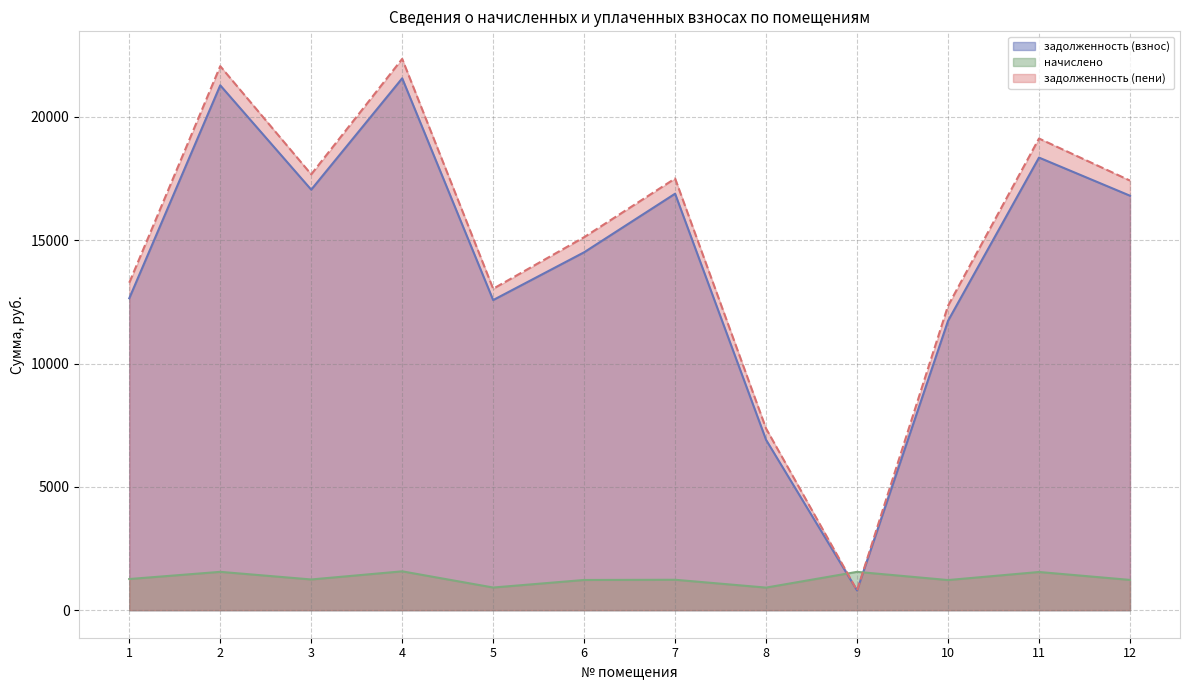

Reading left to right, extract all data points from this chart.

задолженность (взнос): 12645.1	21280.2	17048.6	21564.6	12573.0	14510.7	16885.9	6905.0	800.1	11730.6	18350.0	16804.5
начислено: 1262.3	1553.3	1244.5	1574.1	917.8	1223.6	1232.6	914.8	1553.3	1220.7	1547.4	1226.6
задолженность (пени): 13276.2	22056.9	17670.9	22351.6	13031.9	15122.5	17502.2	7362.4	800.1	12341.0	19123.7	17417.9